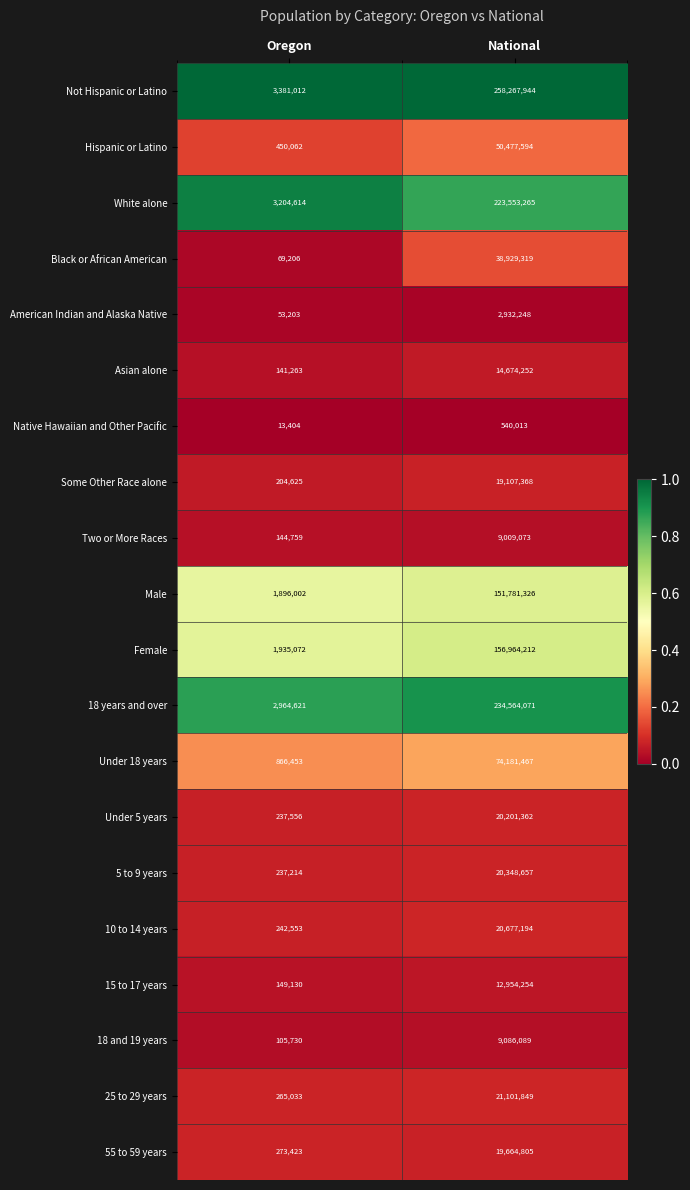

Which series has the largest total across all categories?

Not Hispanic or Latino